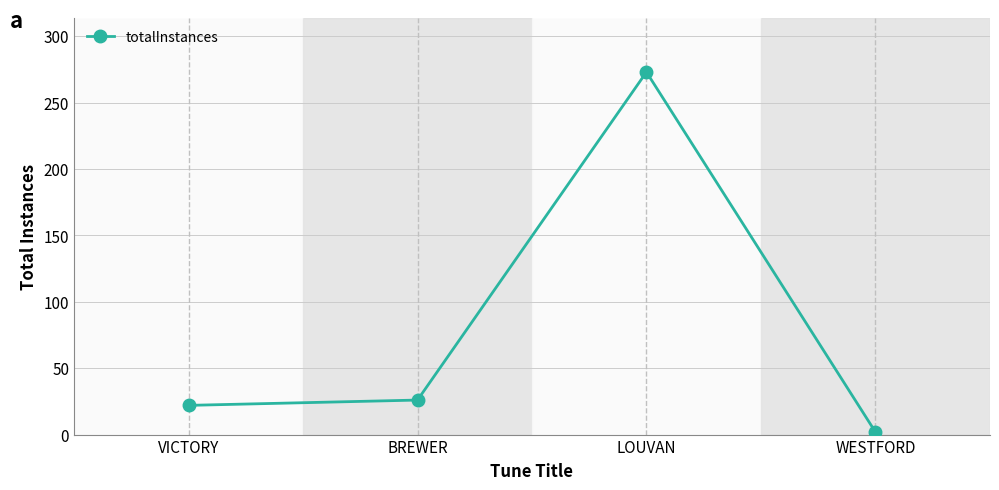

Reading left to right, what are all the values shown in this chart?

VICTORY=22	BREWER=26	LOUVAN=273	WESTFORD=2